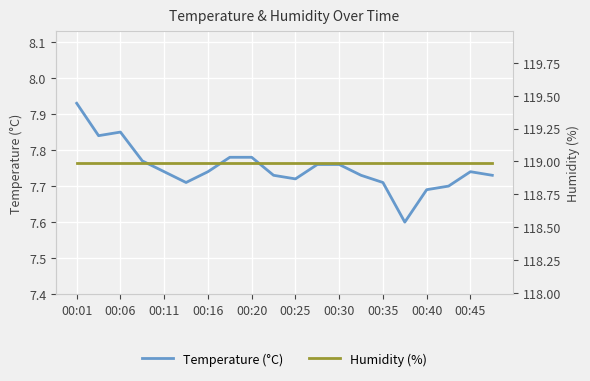

What are all the series names shown in the legend?

Temperature (°C), Humidity (%)